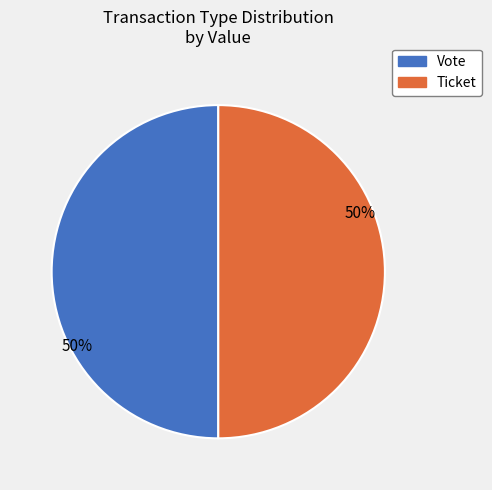

To the nearest percent, what is the average slice percentage?

50%